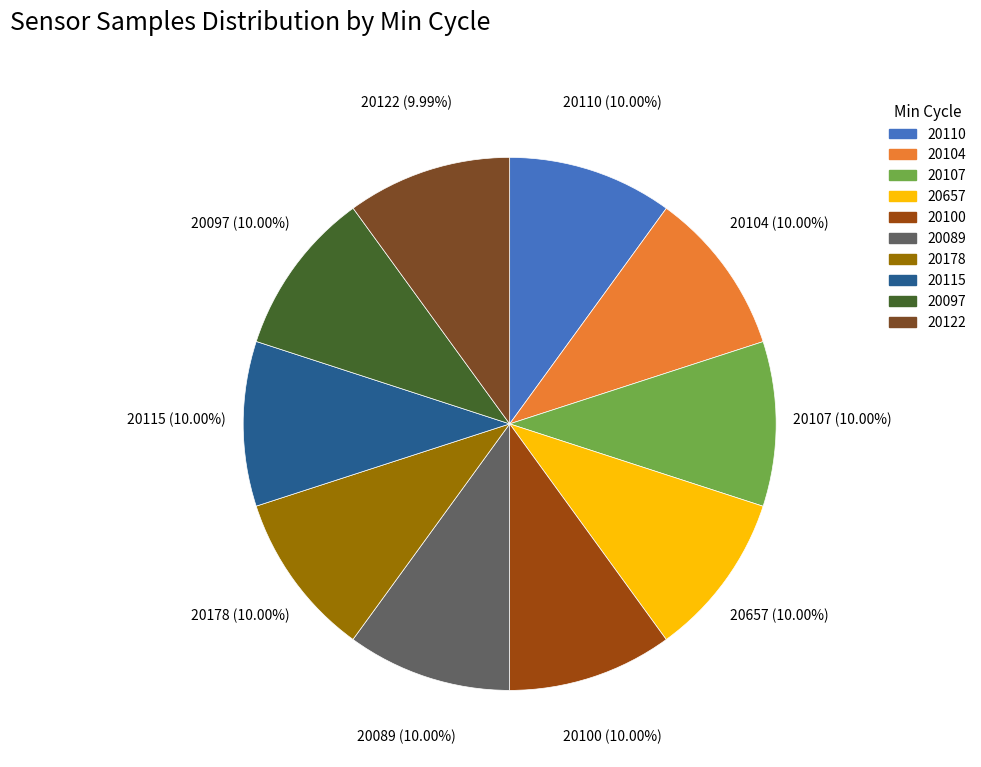

Does 20100 represent more than half of the total?

No